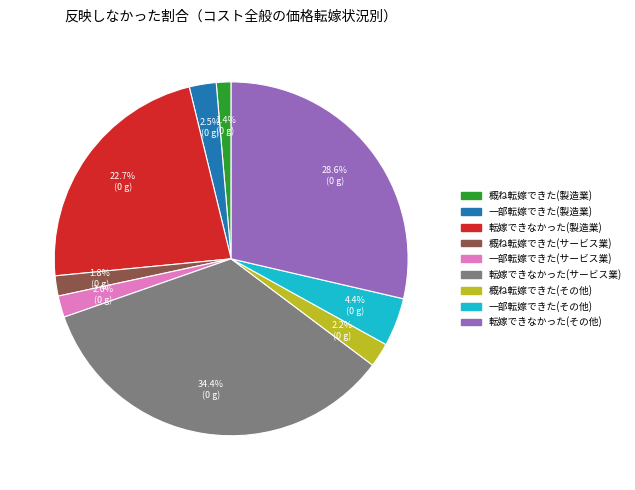

Is 概ね転嫁できた(サービス業) the majority of the pie?

No